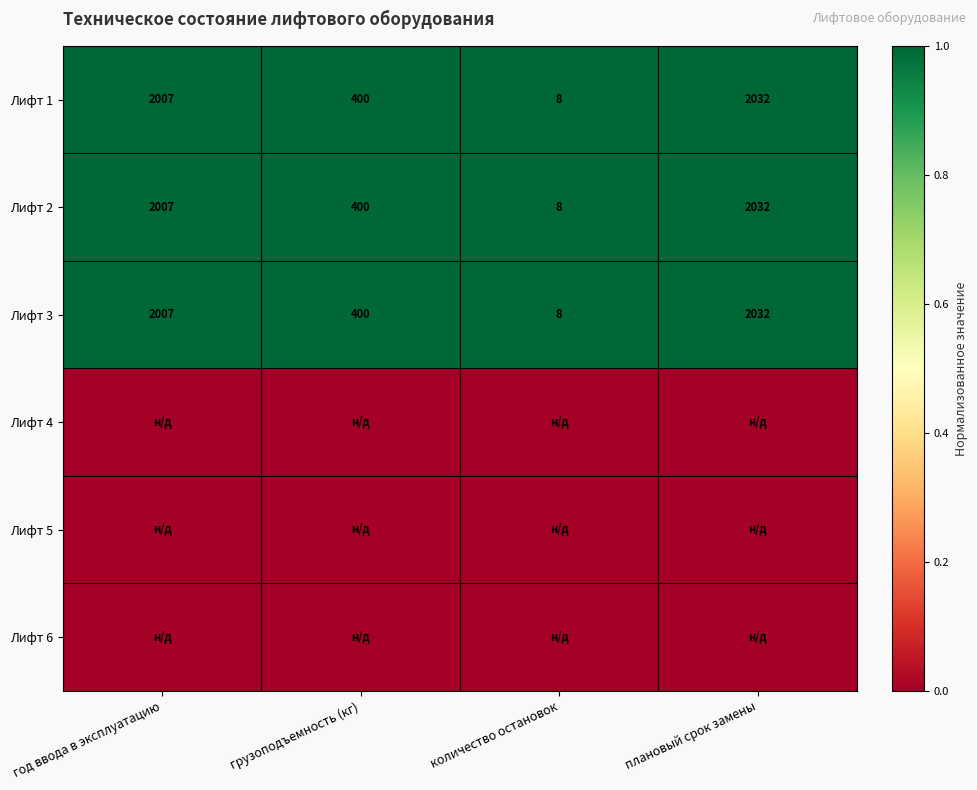

Is the value of Лифт 1 at плановый срок замены greater than the value of Лифт 3 at год ввода в эксплуатацию?

Yes